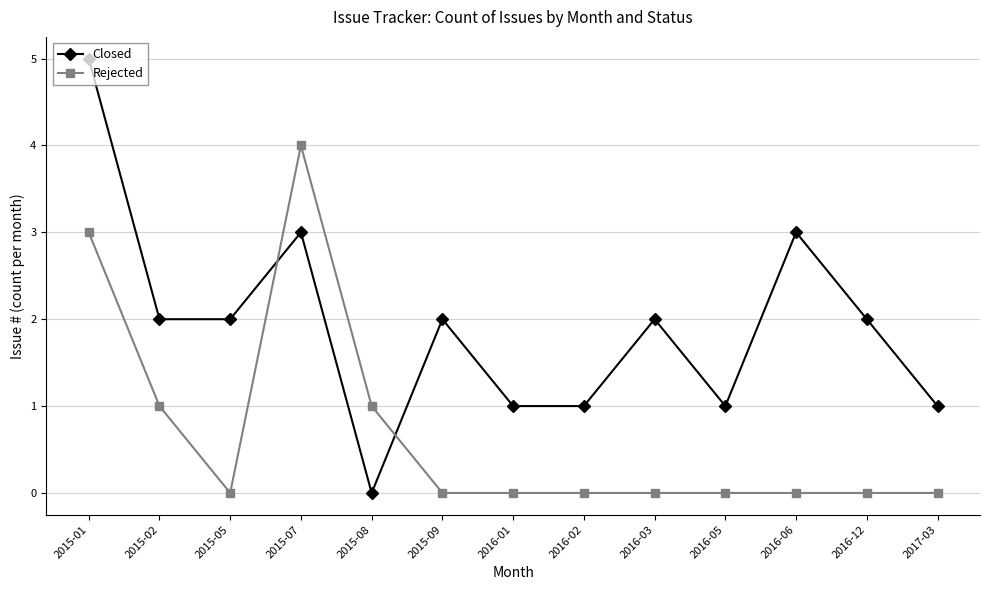

At which category does the chart reach its peak across all series?

2015-01